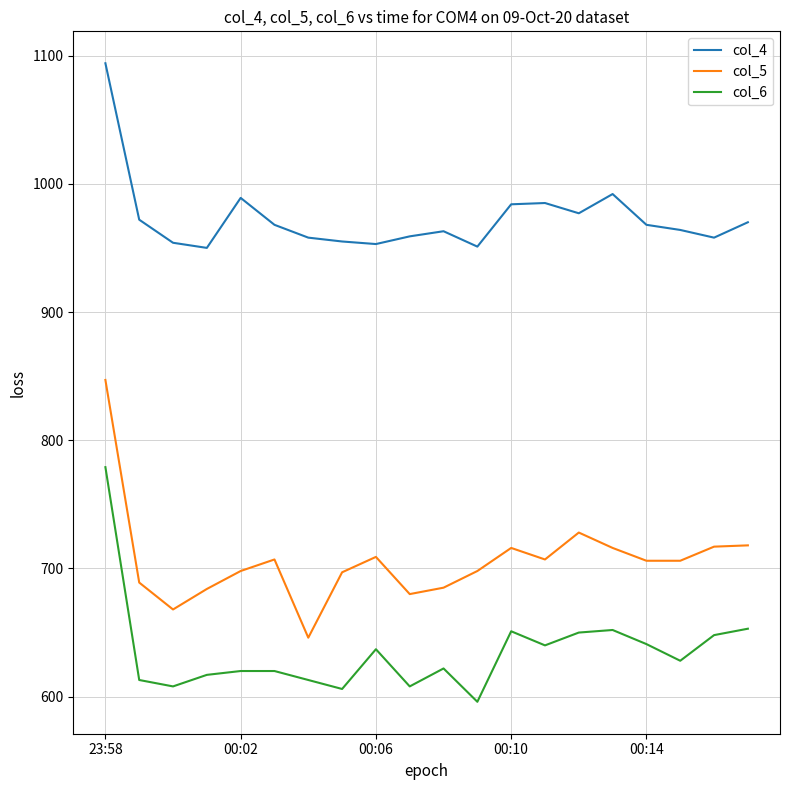

What is the minimum value for col_4?

950